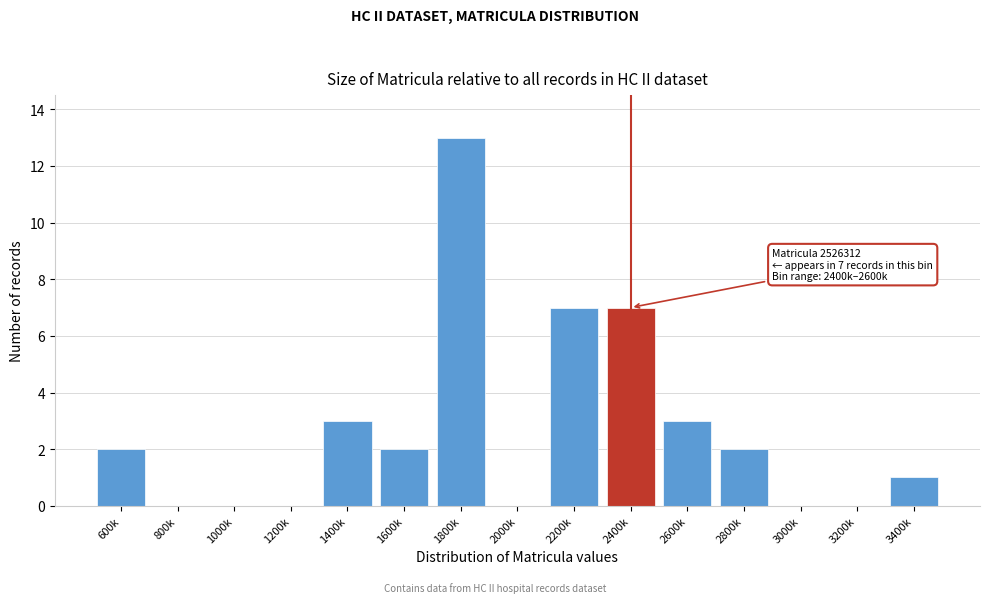

Reading left to right, extract all data points from this chart.

600k=2	800k=0	1000k=0	1200k=0	1400k=3	1600k=2	1800k=13	2000k=0	2200k=7	2400k=7	2600k=3	2800k=2	3000k=0	3200k=0	3400k=1